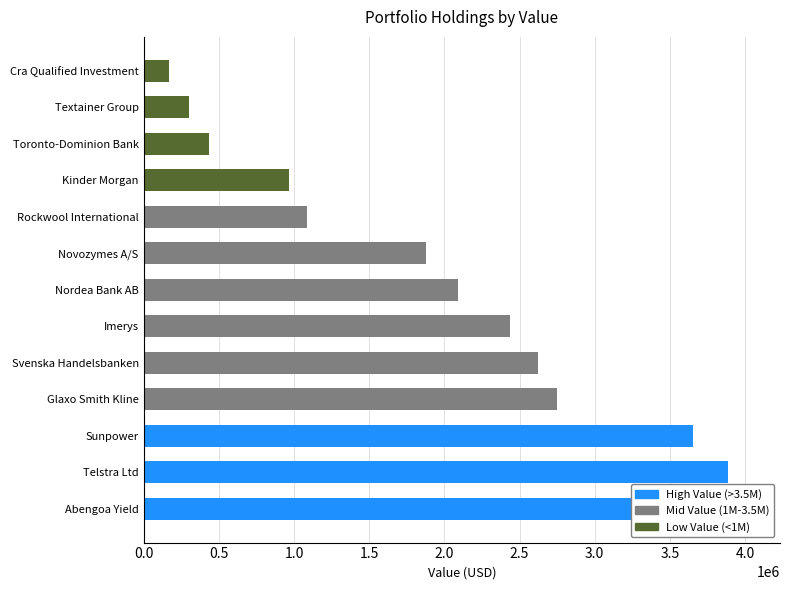

Rank the categories by value from lowest to highest.

Cra Qualified Investment, Textainer Group, Toronto-Dominion Bank, Kinder Morgan, Rockwool International, Novozymes A/S, Nordea Bank AB, Imerys, Svenska Handelsbanken, Glaxo Smith Kline, Sunpower, Telstra Ltd, Abengoa Yield